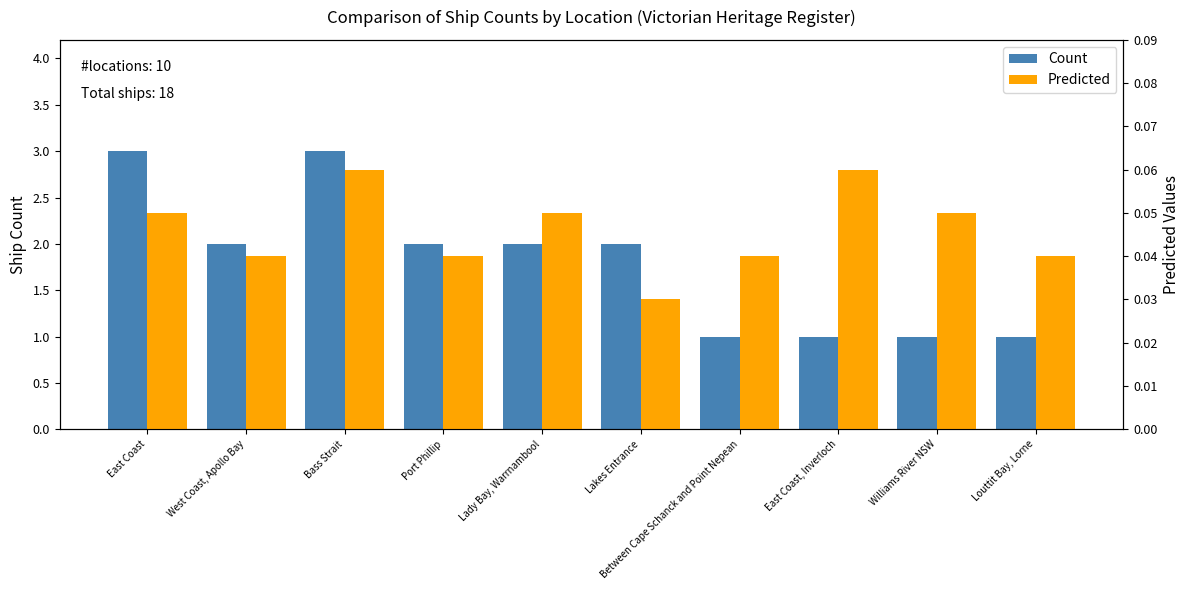

Which category has the highest value across all series?

East Coast